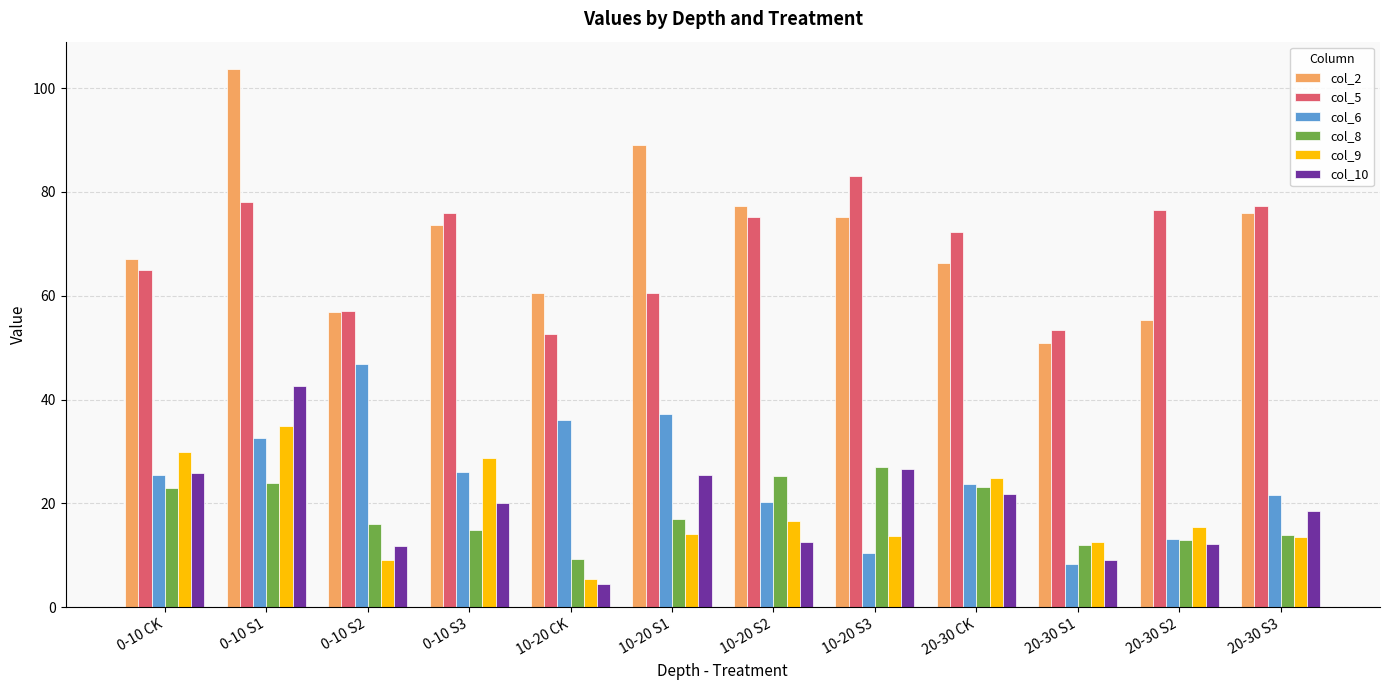

Which series changed the most between 0-10 S1 and 10-20 CK?

col_2